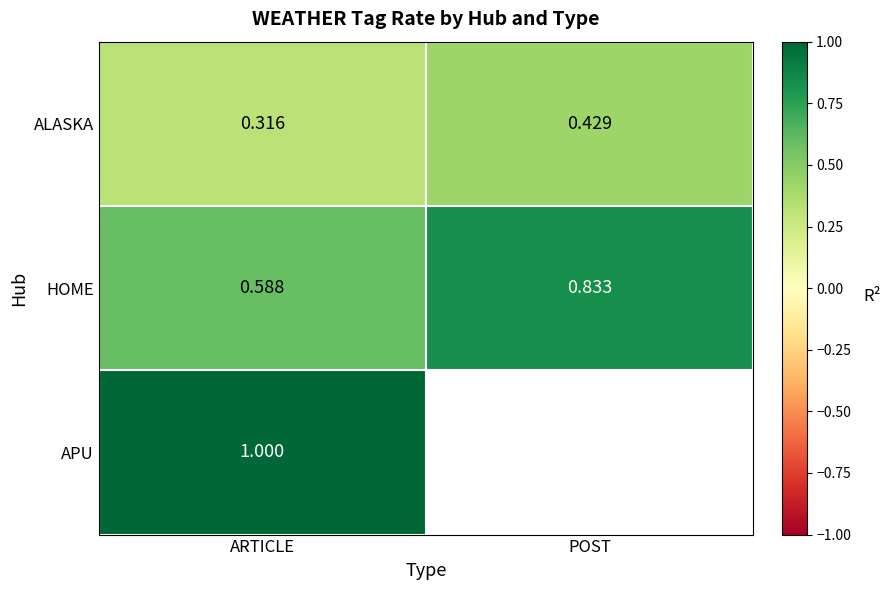

Is the value of ALASKA at POST greater than the value of HOME at ARTICLE?

No